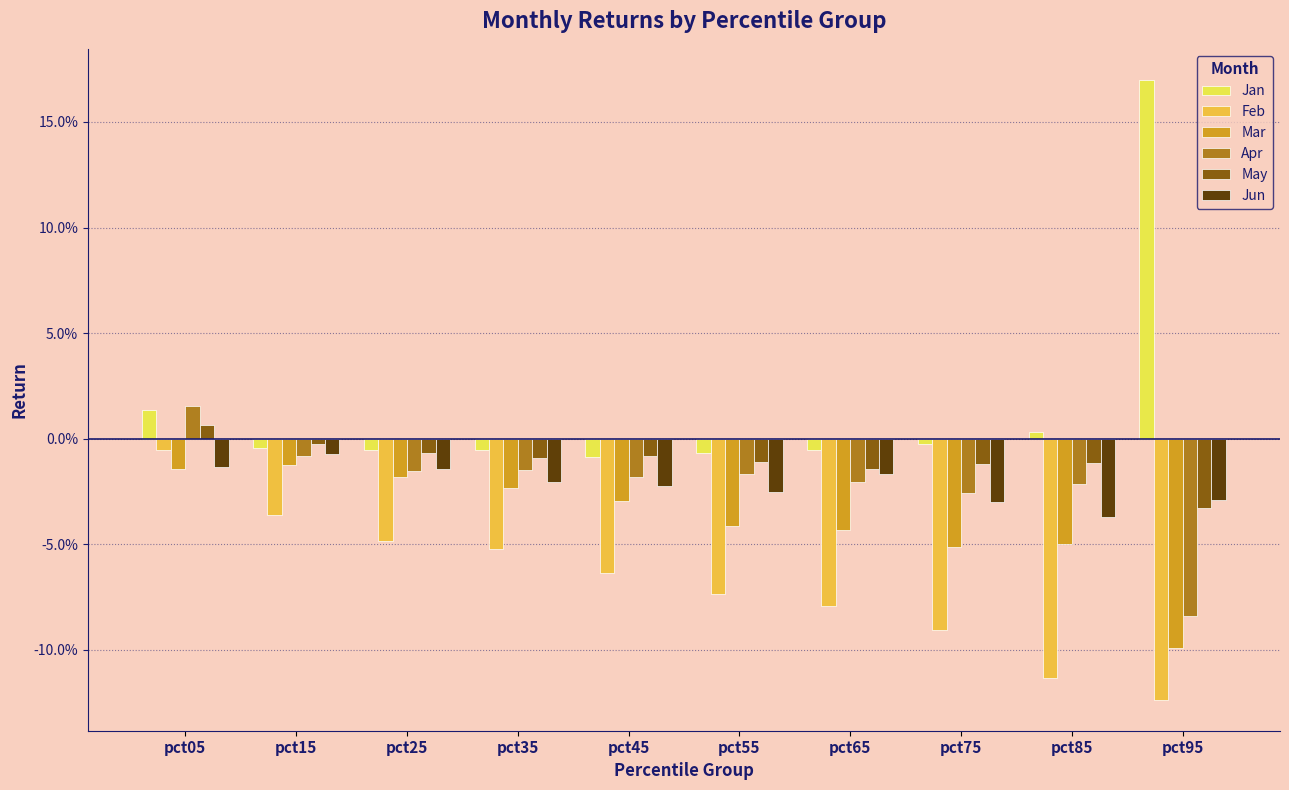

What are all the series names shown in the legend?

Jan, Feb, Mar, Apr, May, Jun